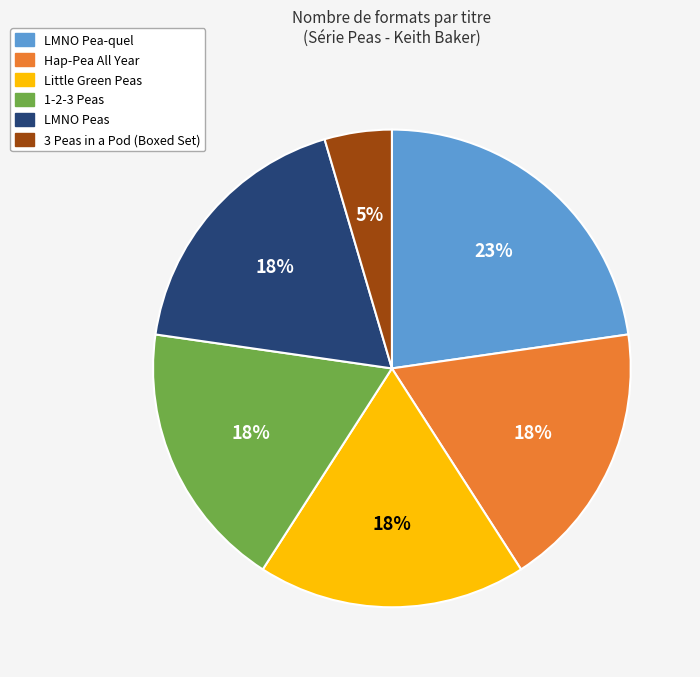

Is there any slice that represents more than half of the pie?

No